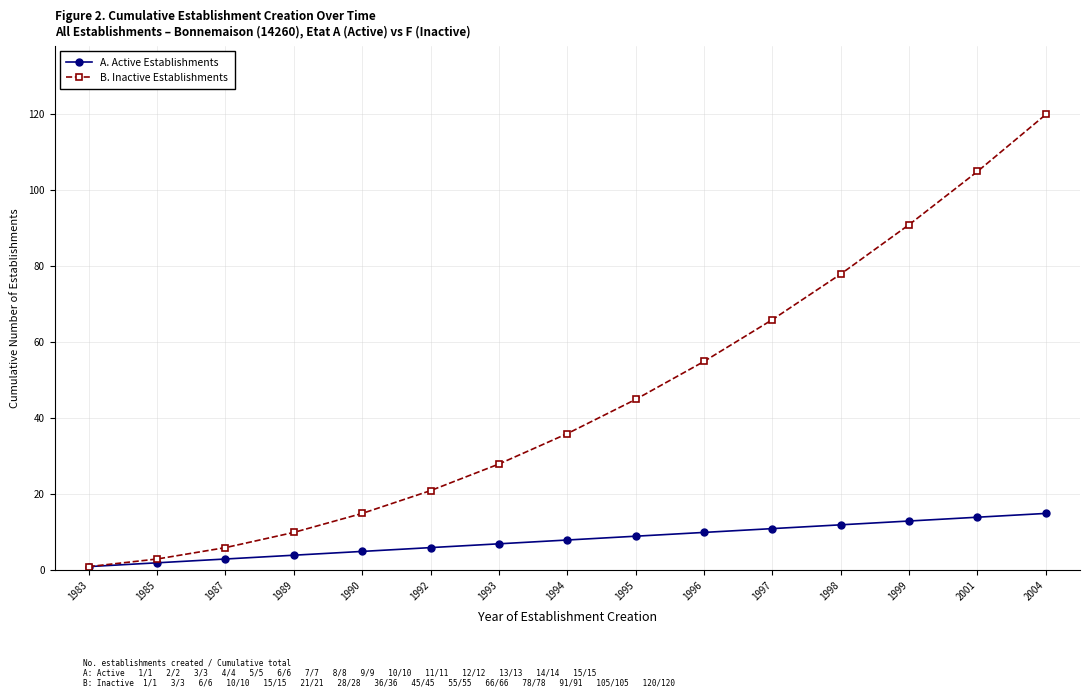

Rank the series by their maximum value, from lowest to highest.

A. Active Establishments, B. Inactive Establishments